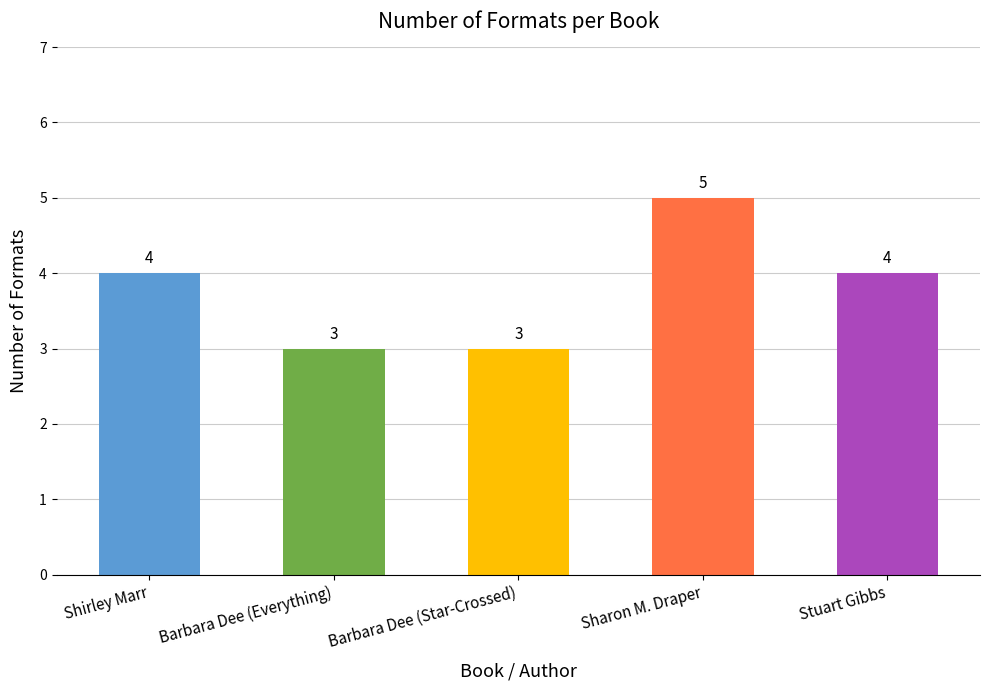

Does the chart contain stacked bars?

No